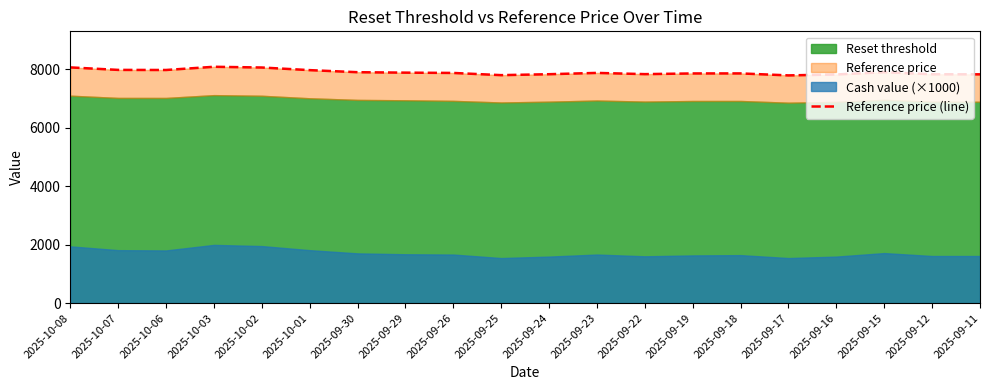

What position from the right is 2025-10-01?

15